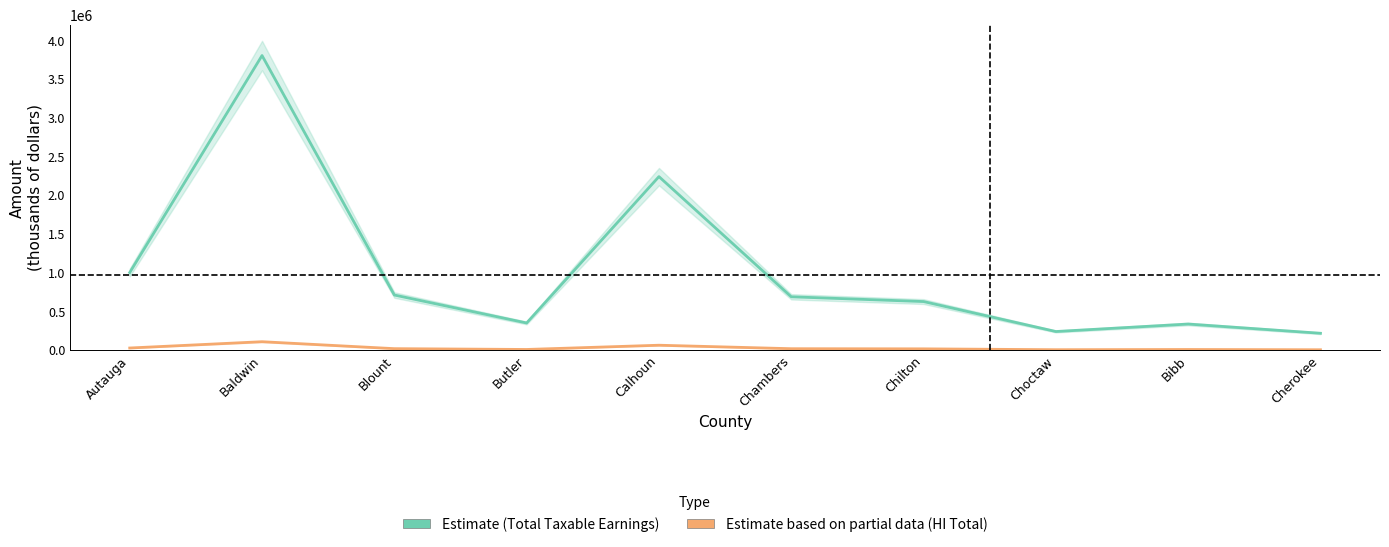

What is the lowest value of the HI Total (col_10) series?

6365